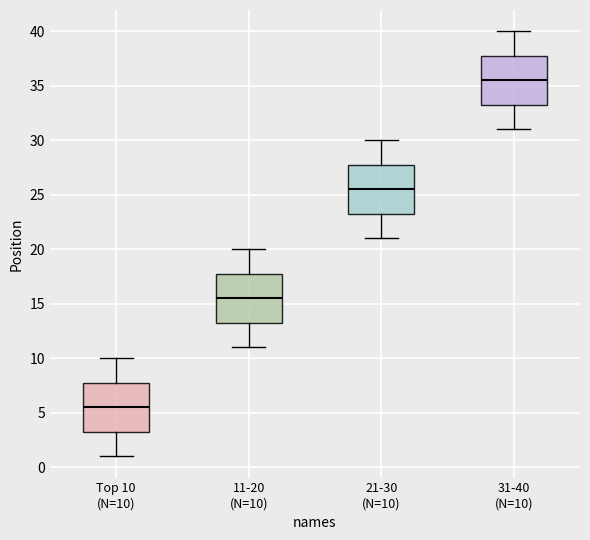

Where does the upper whisker of the box for 21-30 (N=10) end on the y-axis? The values are not printed on the chart, so give them approximately, as read against the axis.

30.0